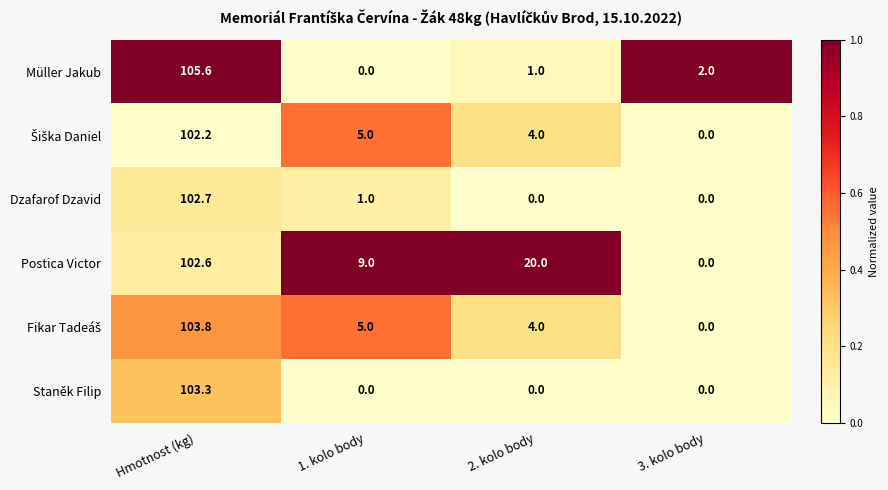

What is the difference between the maximum and minimum values in the Müller Jakub series?

105.6